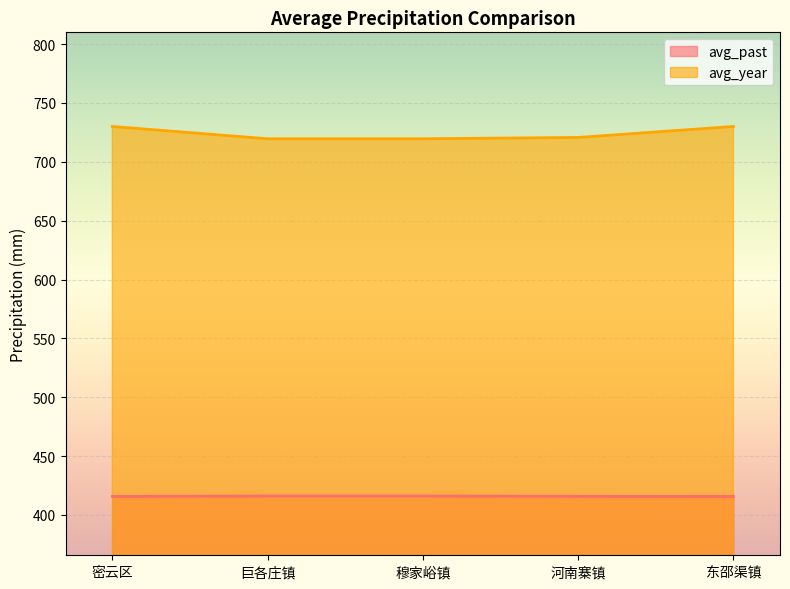

What is the label of the 2nd point from the left?

巨各庄镇